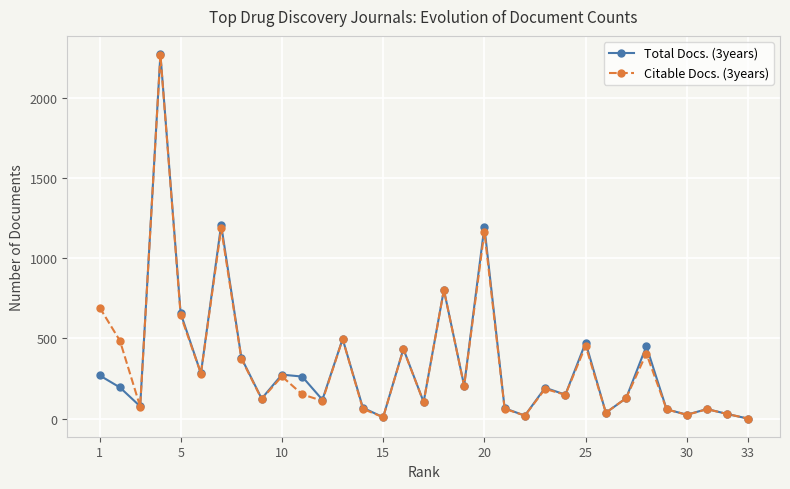

Which series has the widest spread of values?

Total Docs. (3years)